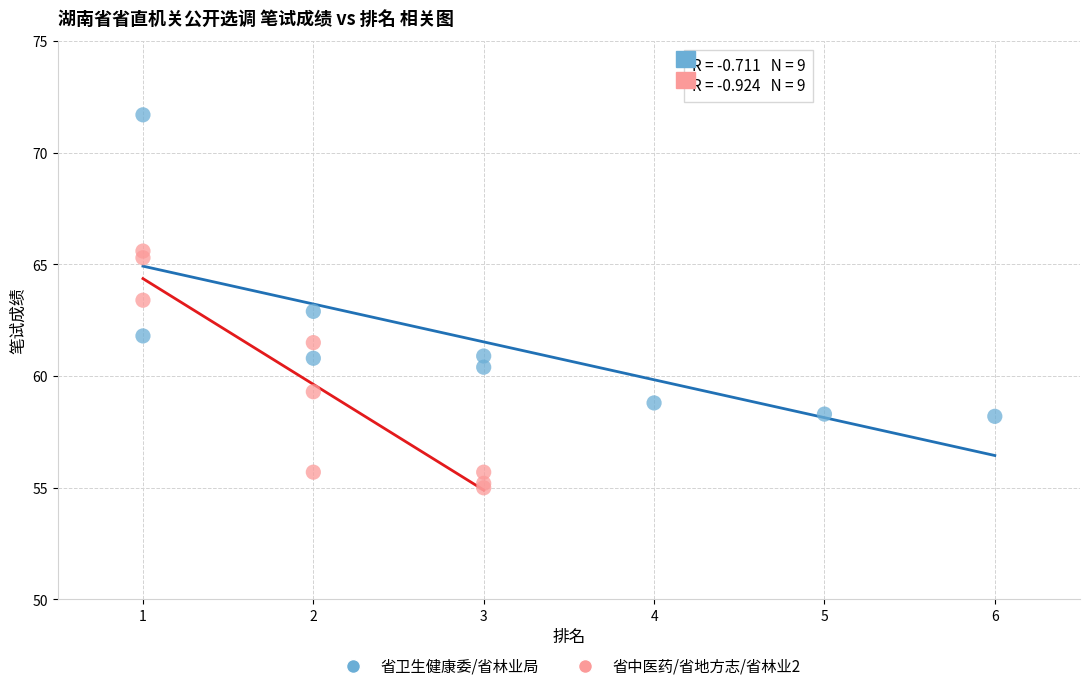

Which series reaches the maximum Y coordinate?

省卫生健康委/省林业局